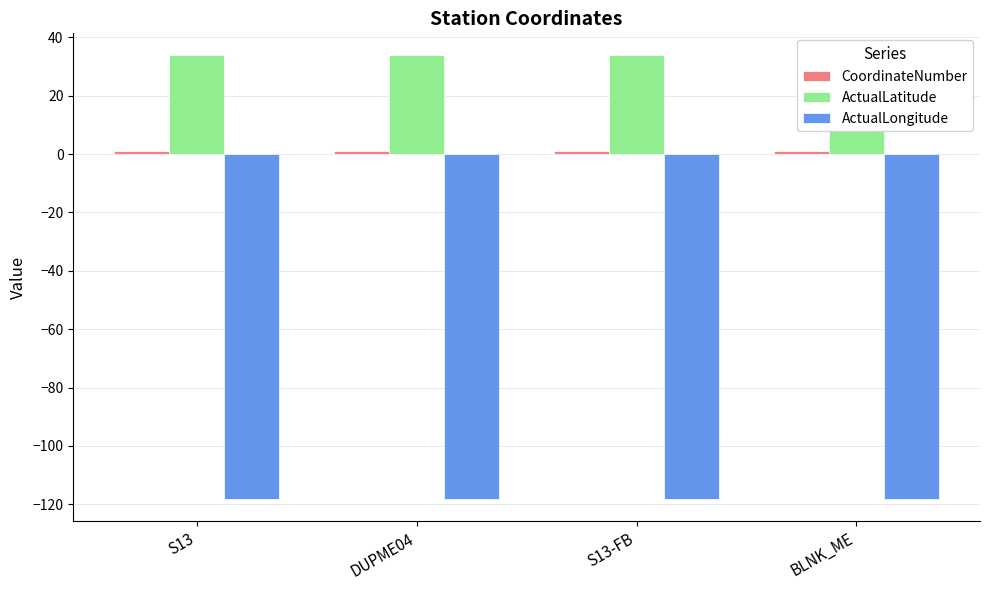

What is the smallest value displayed?

-118.1